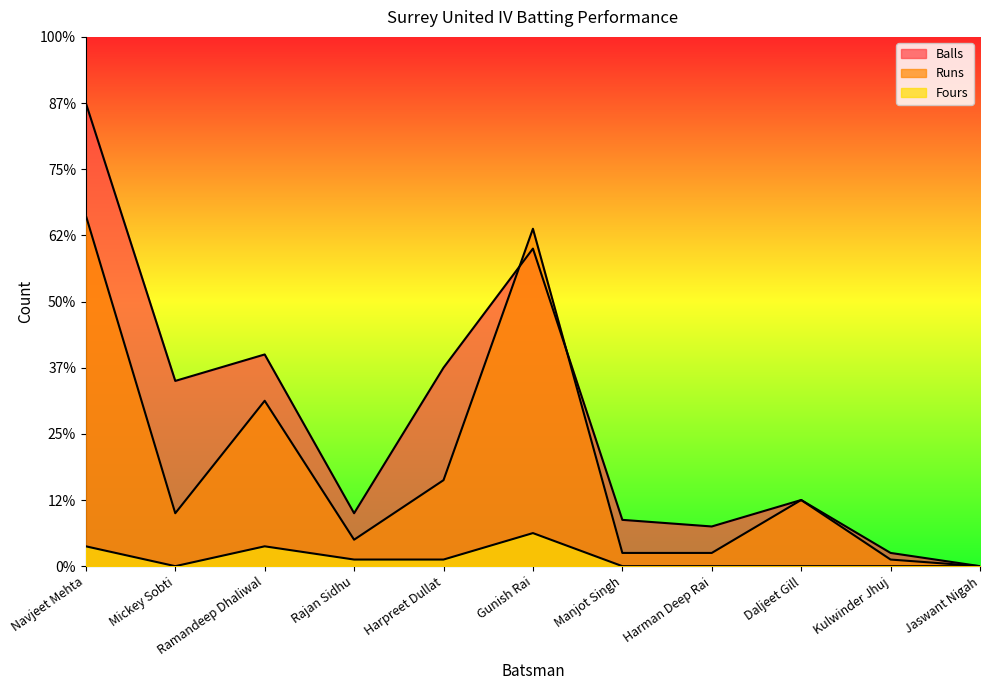

Reading left to right, what are all the values shown in this chart?

Runs: 53	8	25	4	13	51	2	2	10	1	0
Balls: 70	28	32	8	30	48	7	6	10	2	0
Fours: 3	0	3	1	1	5	0	0	0	0	0